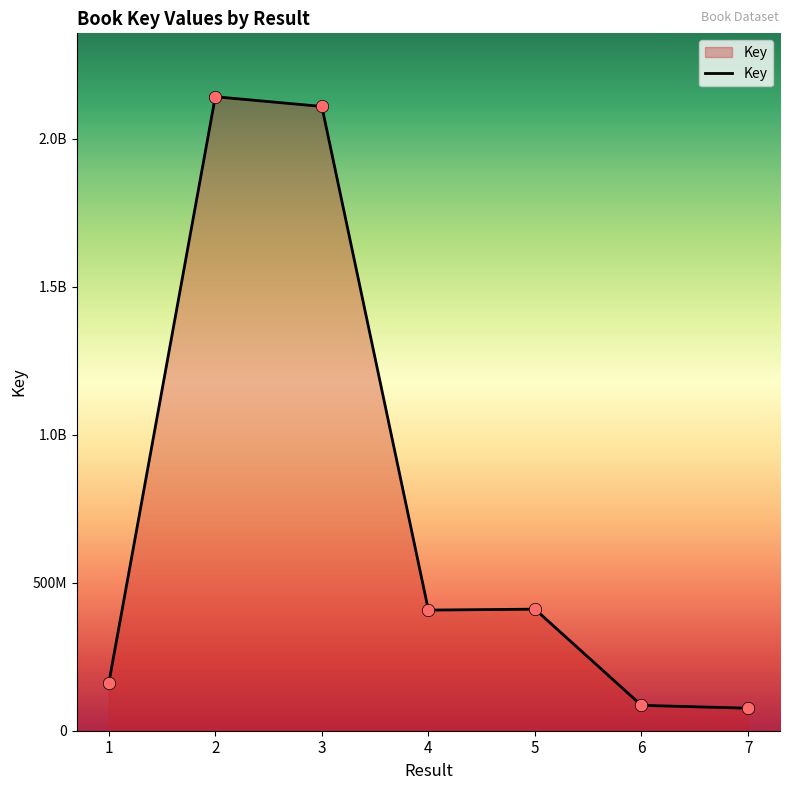

Does the chart have visible grid lines?

No